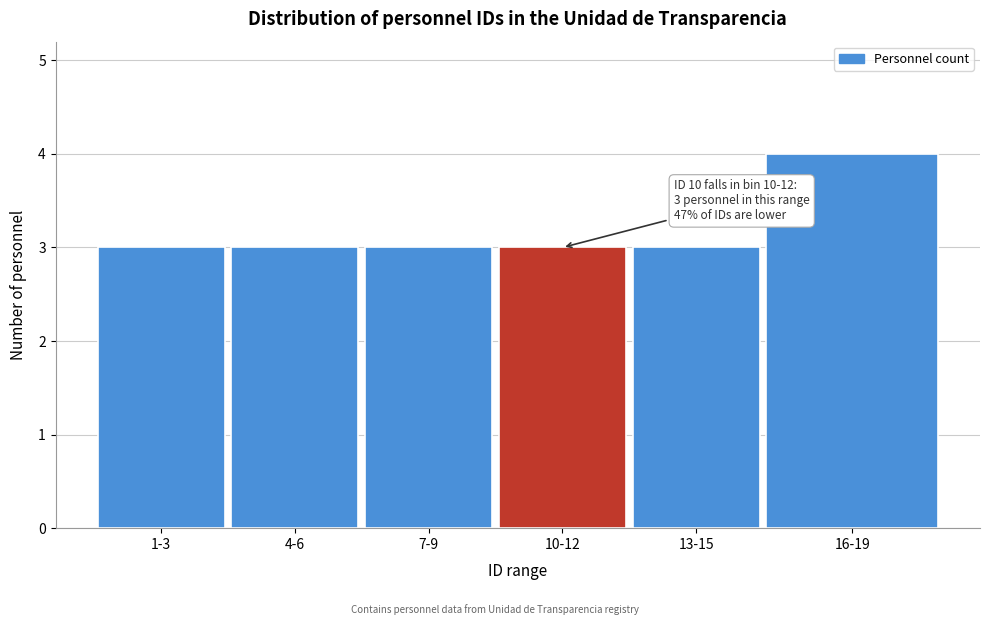

Reading right to left, transcribe all the data shown in this chart.

4	3	3	3	3	3